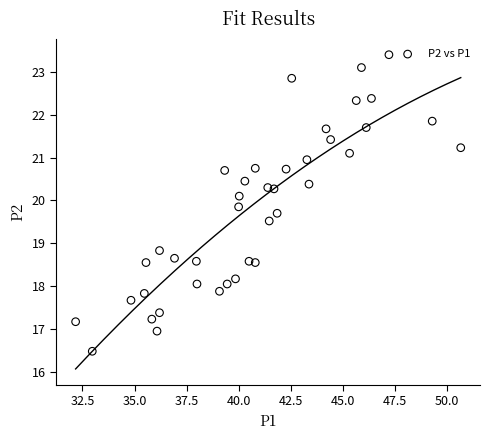

What Y value in the scatter plot is closest to 19?

18.8